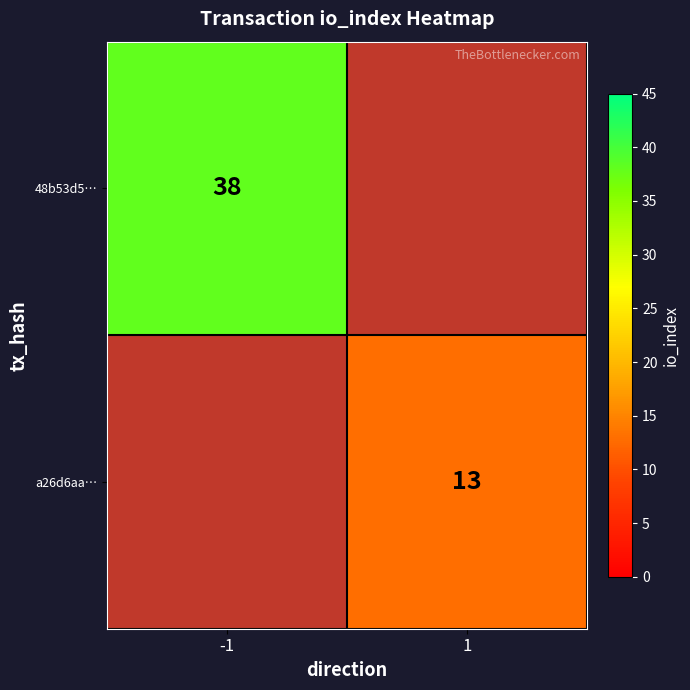

True or false: 48b53d5… has a value of 58 at -1.

False